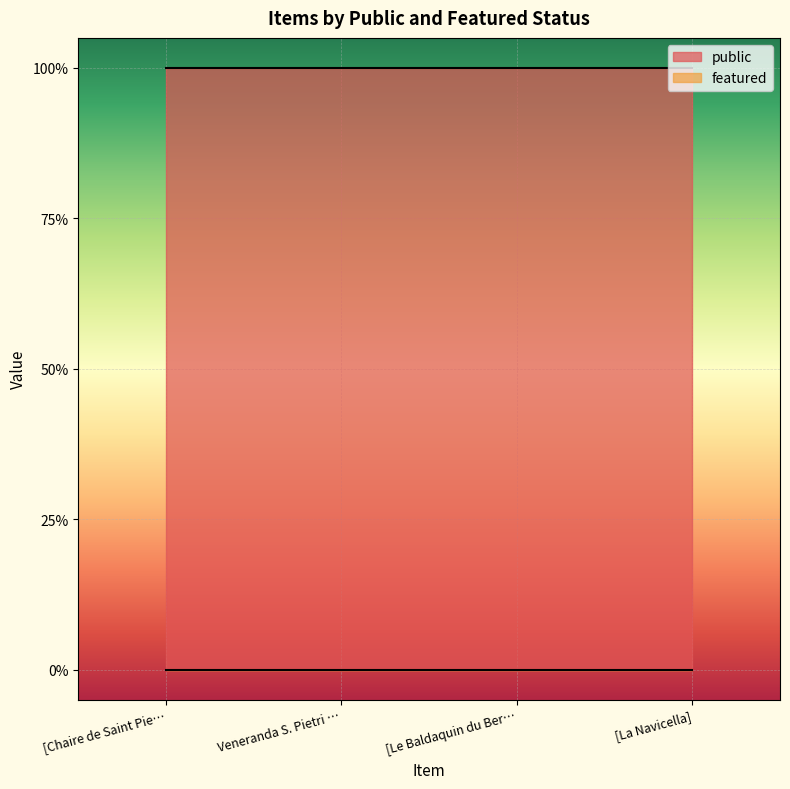

The public series shows 0 at [Chaire de Saint Pierre]. True or false?

False